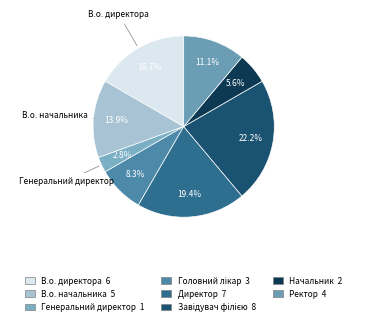

How many segments does this pie chart have?

8